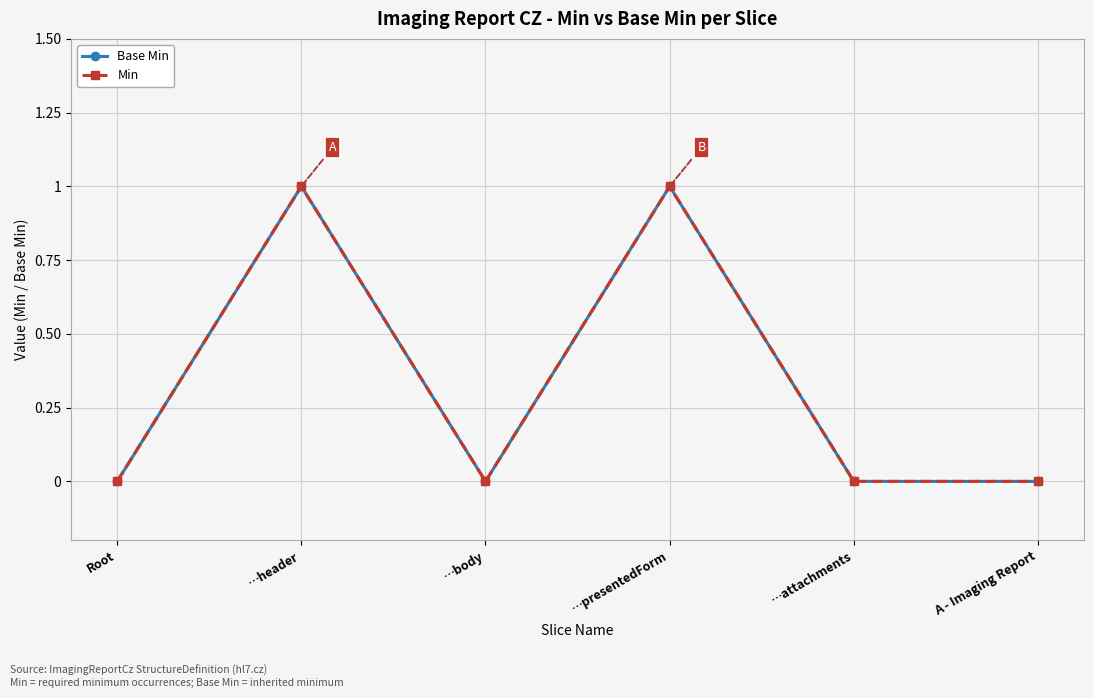

Does the chart have visible grid lines?

Yes